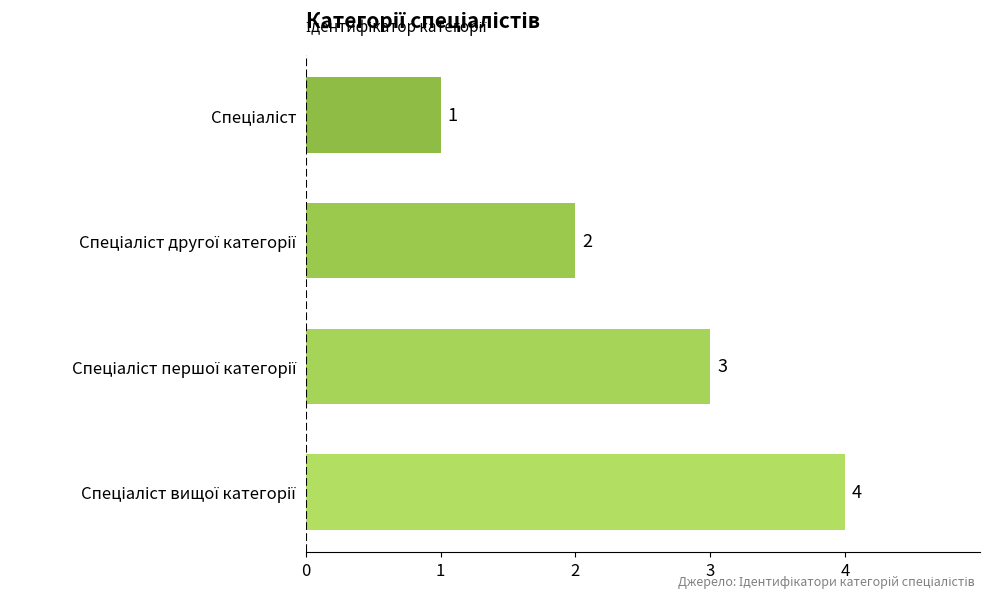

Count the values in the range 2 to 4.

3